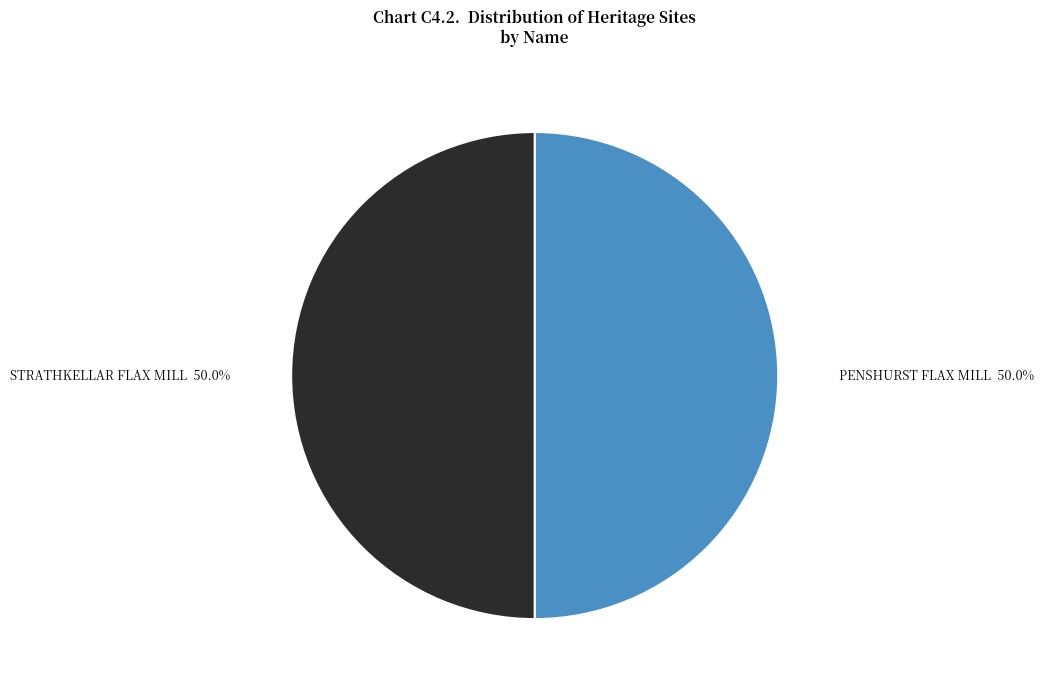

Combined, do PENSHURST FLAX MILL and STRATHKELLAR FLAX MILL account for over 50%?

Yes